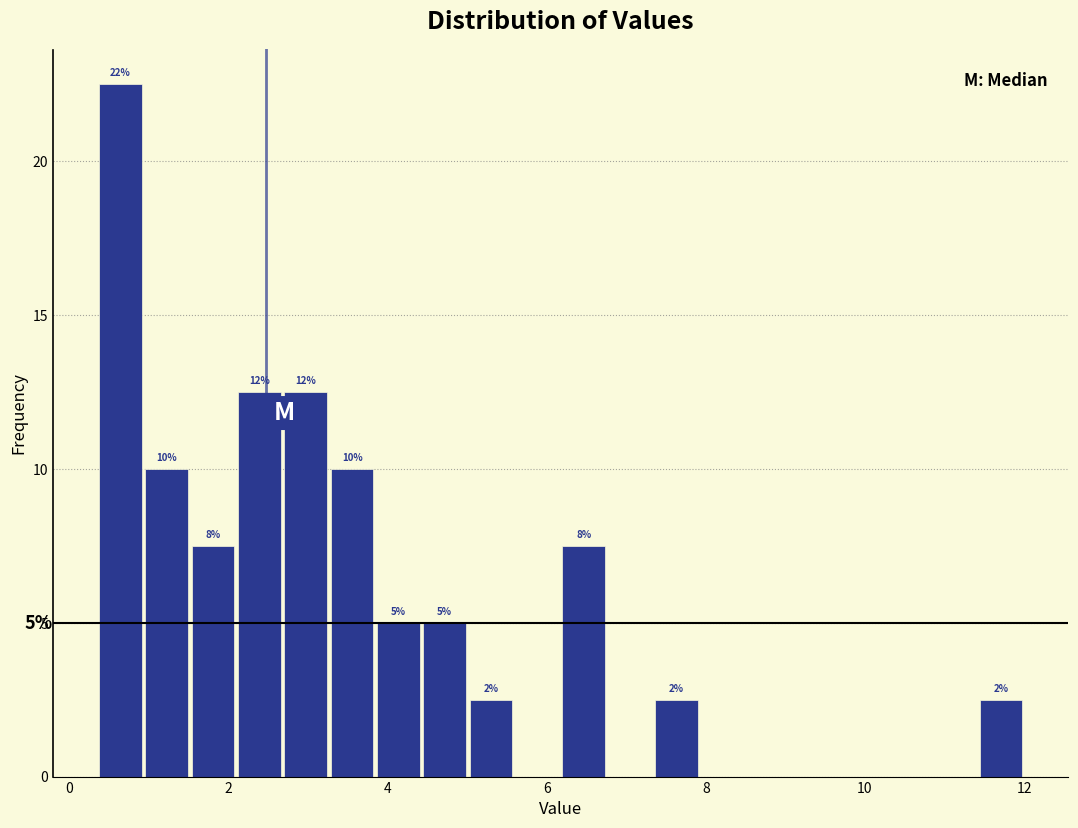

Read against the x-axis, roughly where is the centre of the tallest bar?

0.6